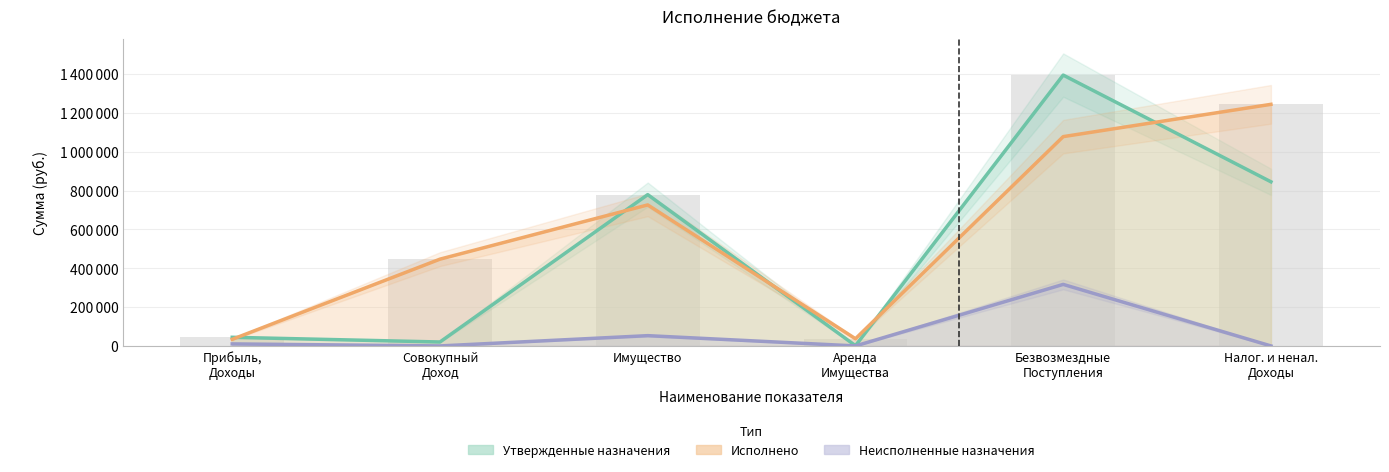

What is the label of the 5th bar from the right?

Совокупный Доход